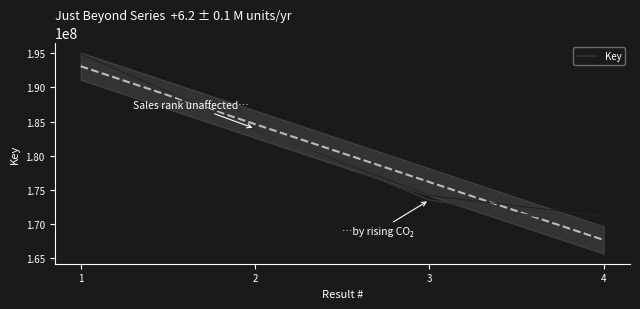

True or false: there are more than 2 points higher than both neighbors.

False